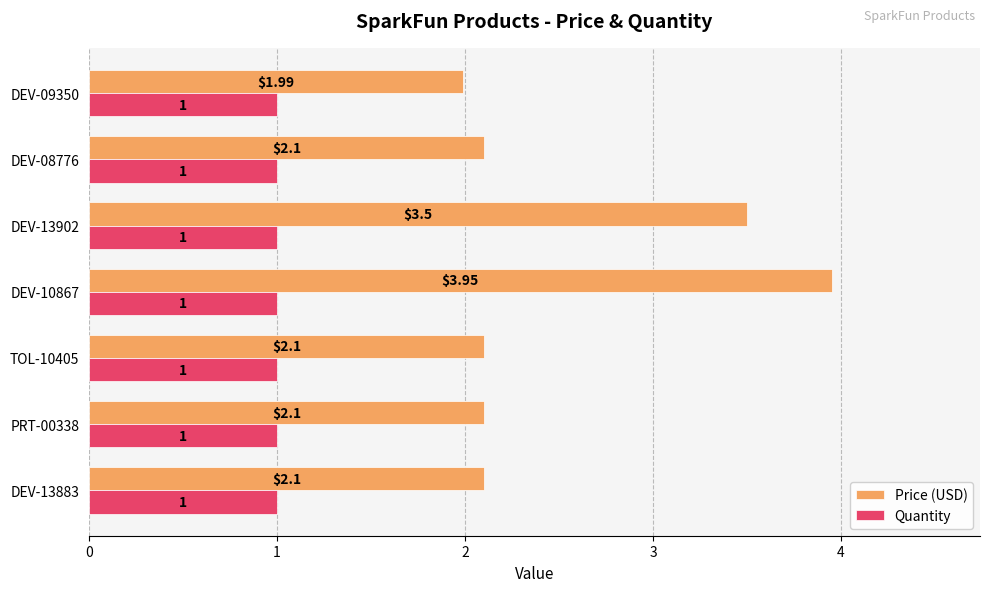

At TOL-10405, list the series in order from largest to smallest.

Price (USD), Quantity